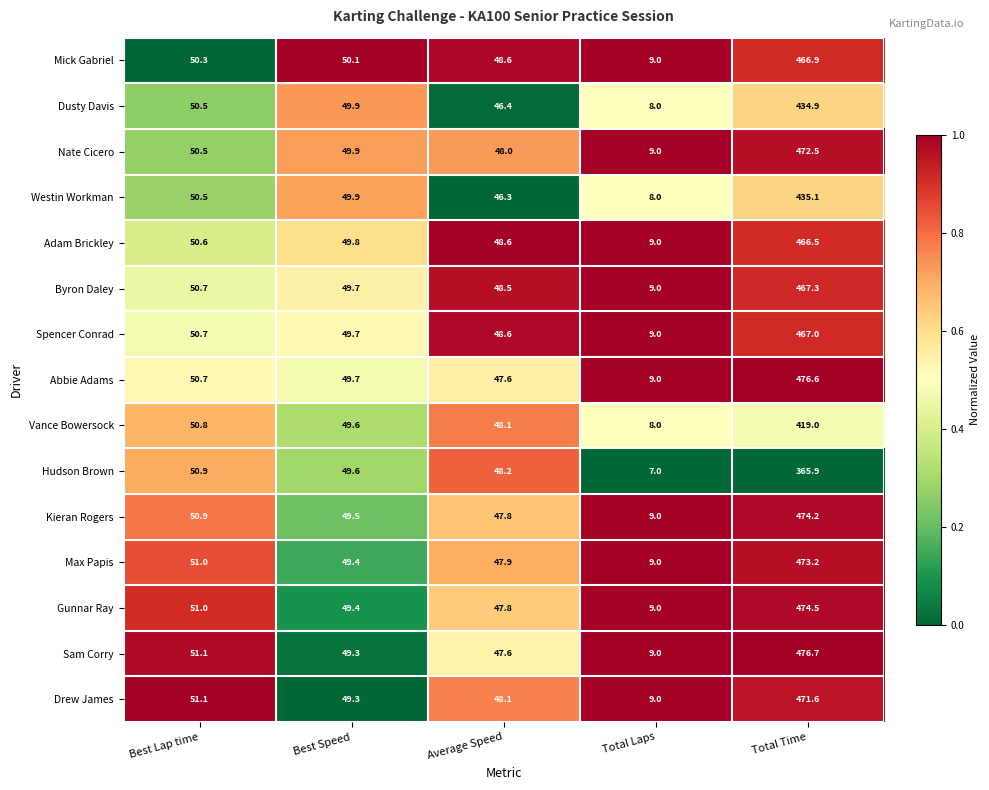

What is the total value across all series at Best Speed?

744.8